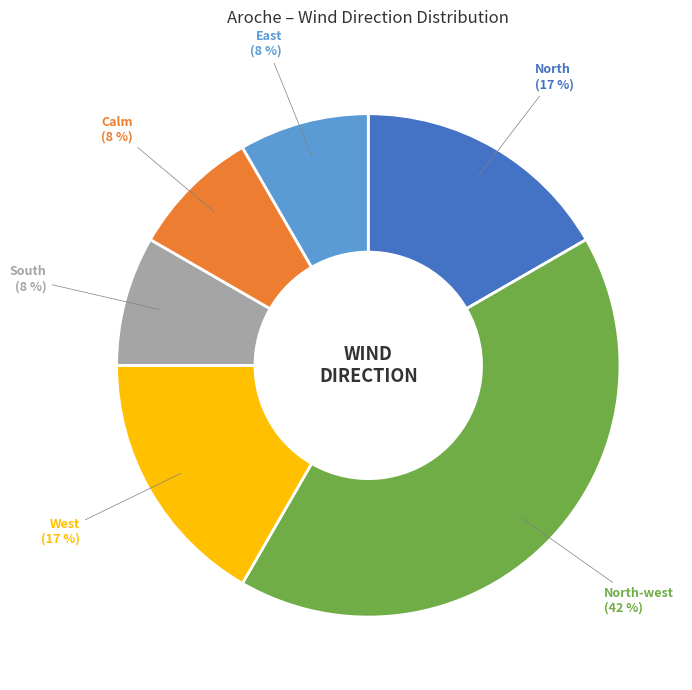

Count the number of slices in the pie.

6